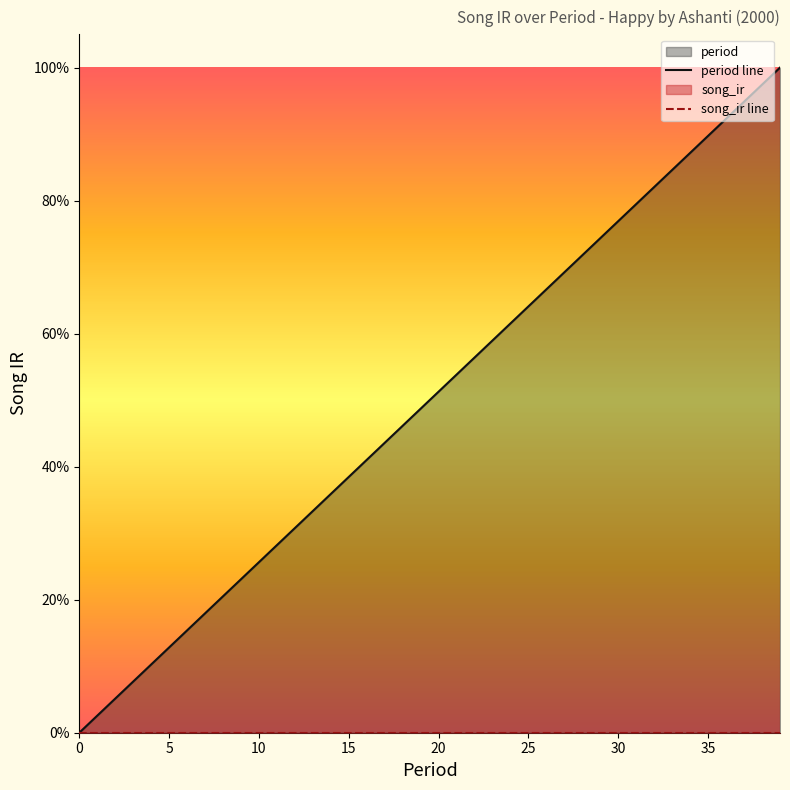

Reading right to left, extract all data points from this chart.

period line: 1.0	1.0	0.9	0.9	0.9	0.9	0.8	0.8	0.8	0.8	0.7	0.7	0.7	0.7	0.6	0.6	0.6	0.6	0.5	0.5	0.5	0.5	0.4	0.4	0.4	0.4	0.3	0.3	0.3	0.3	0.2	0.2	0.2	0.2	0.1	0.1	0.1	0.1	0.0	0.0
song_ir line: 0.0	0.0	0.0	0.0	0.0	0.0	0.0	0.0	0.0	0.0	0.0	0.0	0.0	0.0	0.0	0.0	0.0	0.0	0.0	0.0	0.0	0.0	0.0	0.0	0.0	0.0	0.0	0.0	0.0	0.0	0.0	0.0	0.0	0.0	0.0	0.0	0.0	0.0	0.0	0.0